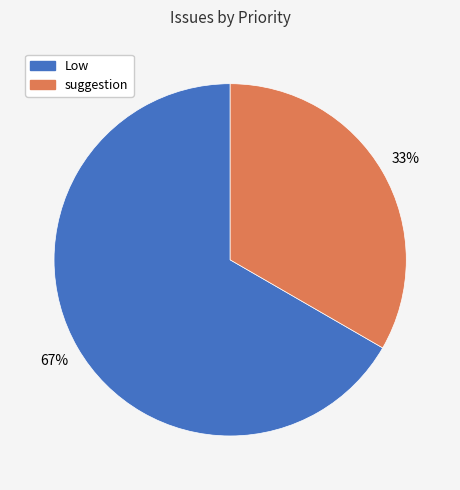

Rank the categories by value from highest to lowest.

Low, suggestion